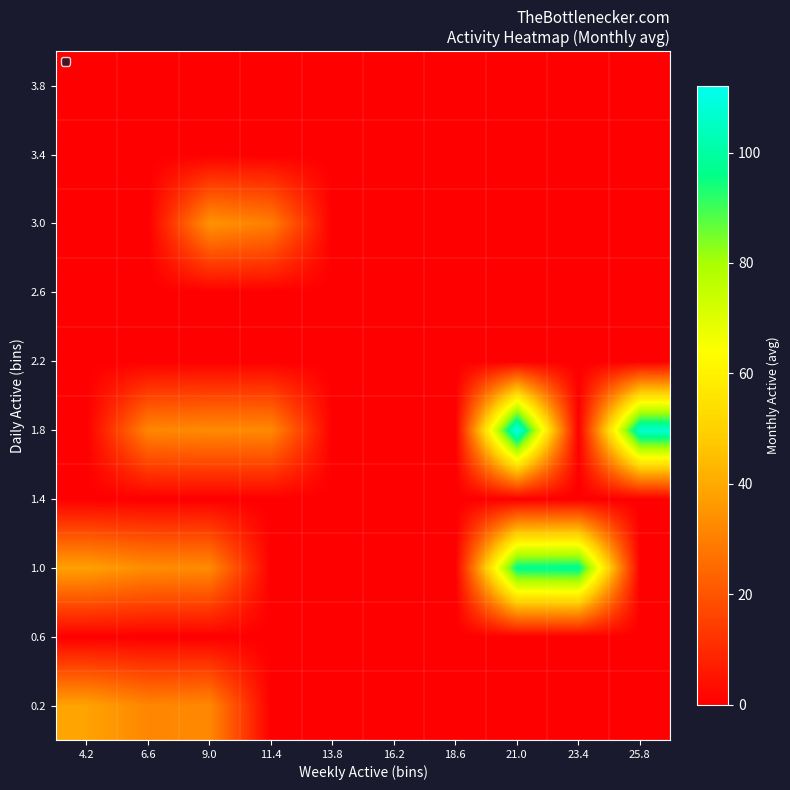

Between 9.0 and 25.8, which is larger?

9.0